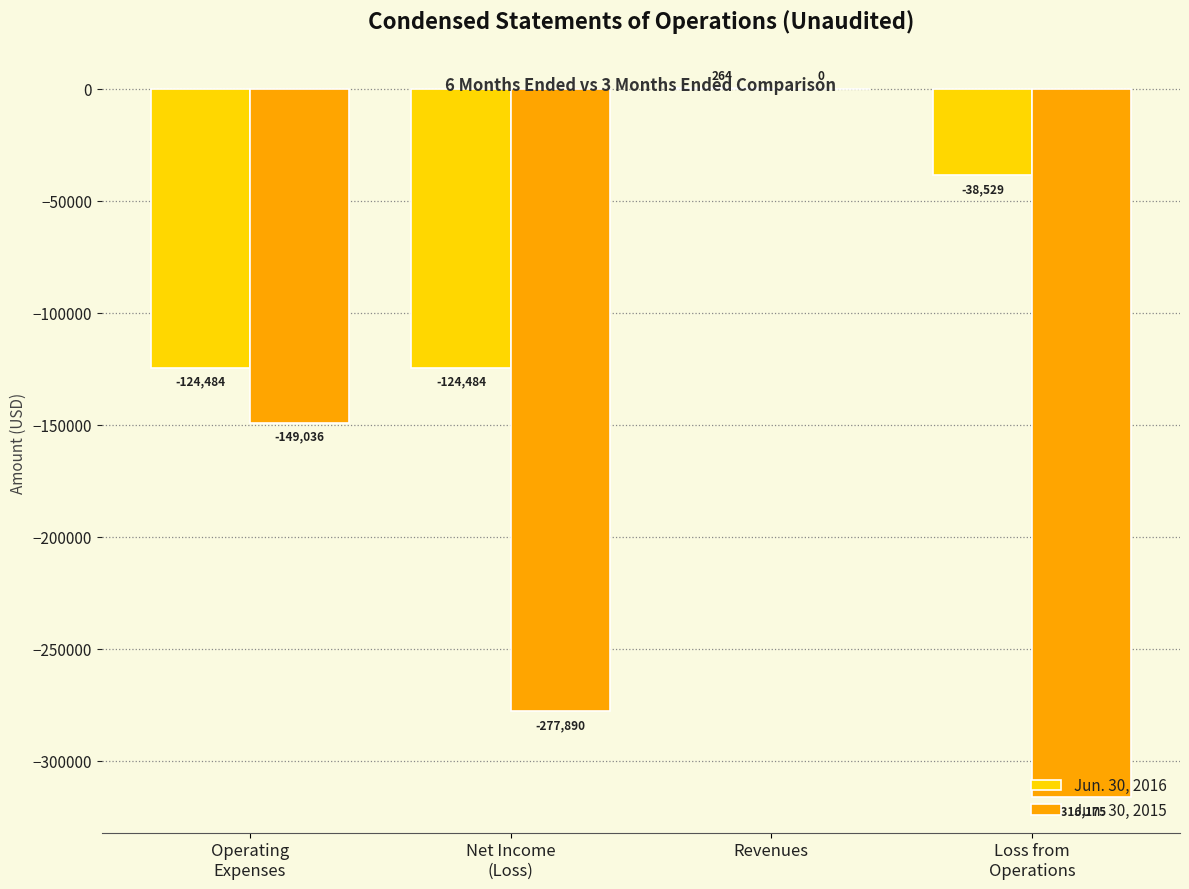

What is the difference between the Jun. 30, 2015 values at Operating
Expenses and Net Income
(Loss)?

128854